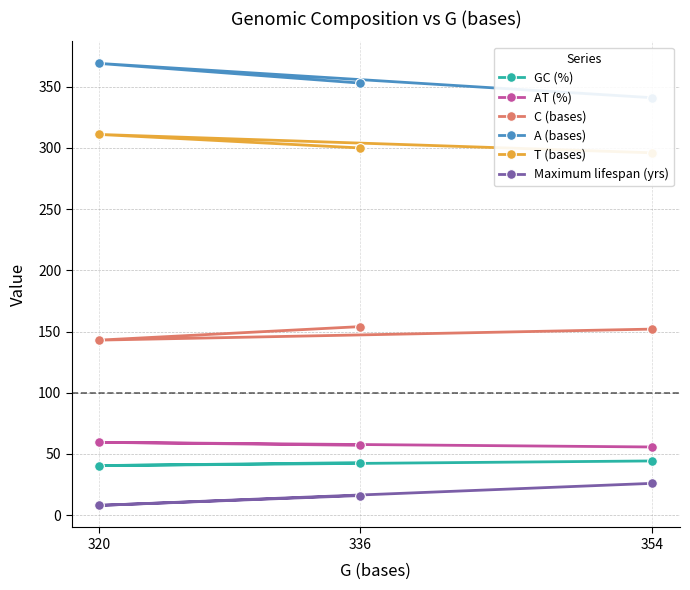

What is the average value of the Maximum lifespan (yrs) series?

16.7